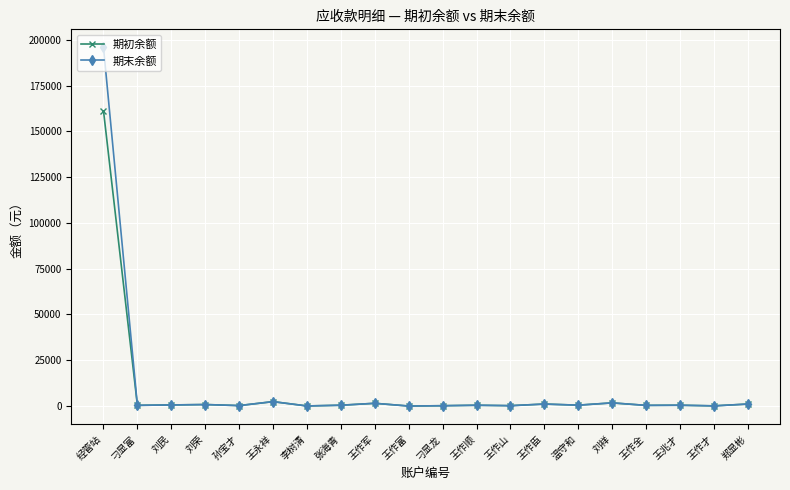

At which label does 期初余额 first exceed 460?

经管站